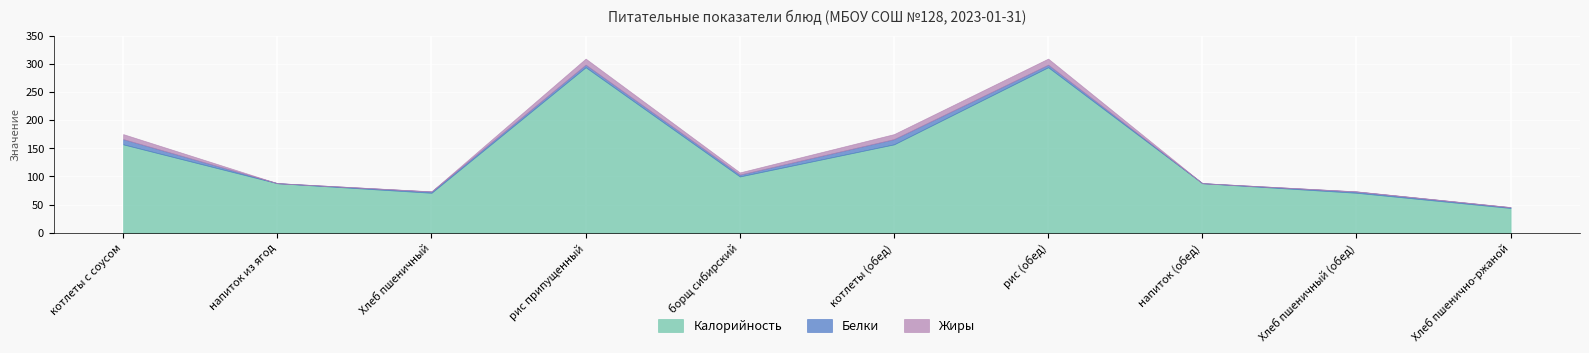

How many lines are shown in the chart?

3